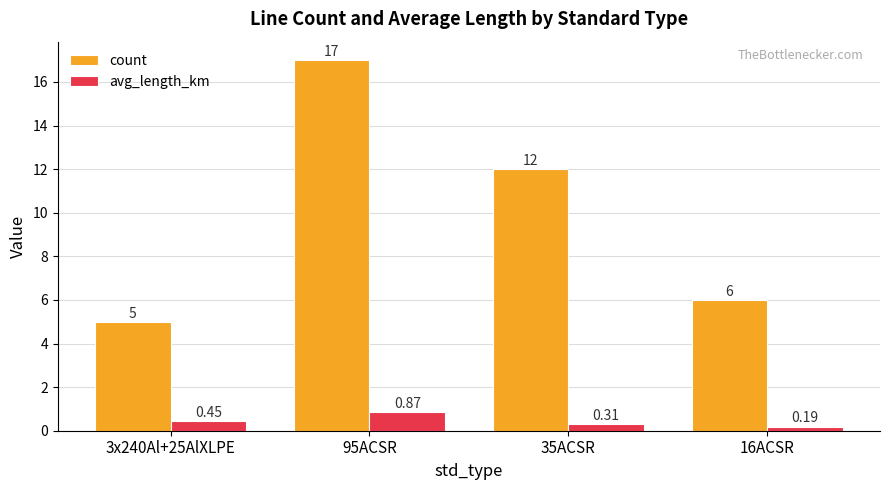

What position from the left is 35ACSR?

3